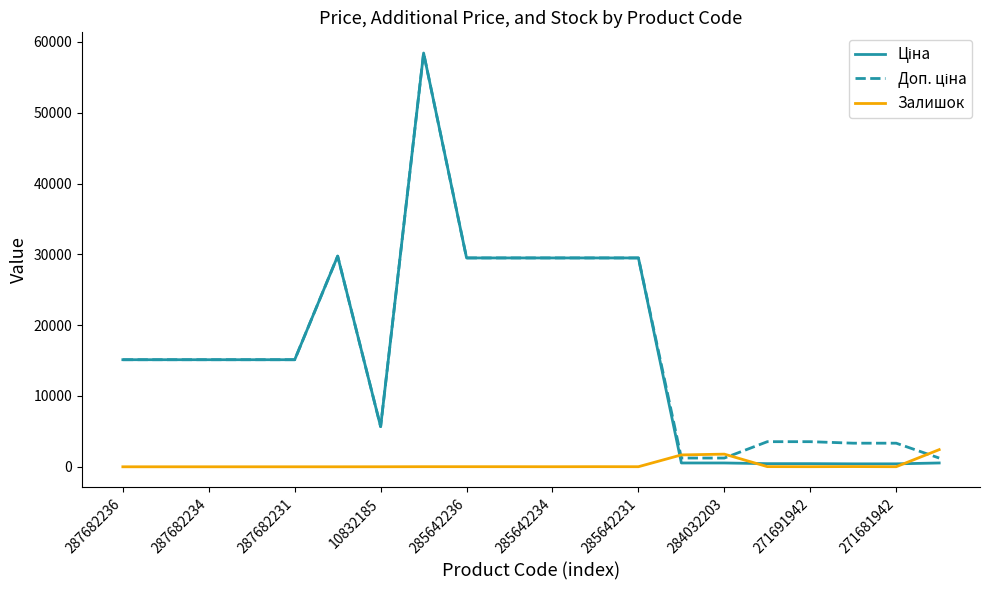

What is the highest value of the Залишок series?

2419.0